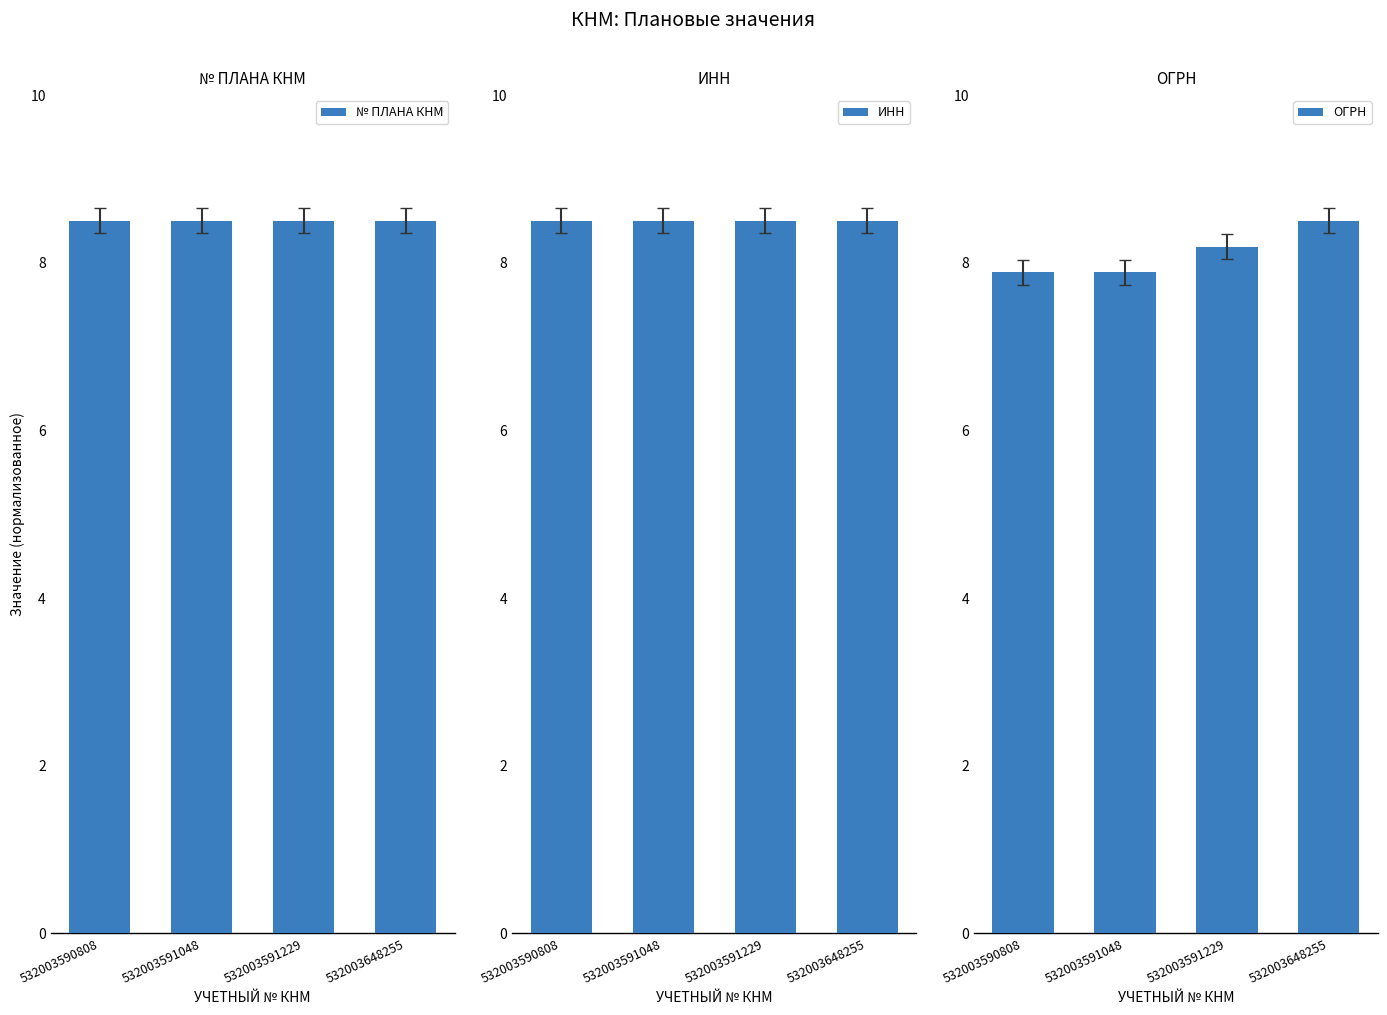

True or false: ОГРН has a value of 7.9 at 532003591048.

True